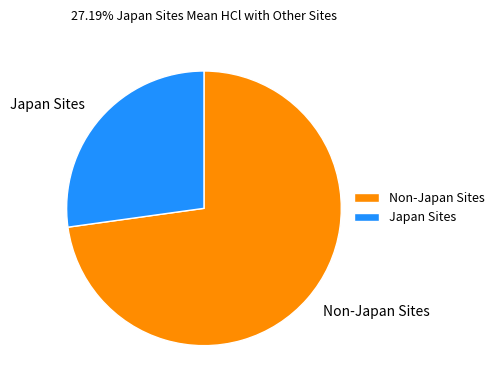

Does any single category account for the majority?

Yes